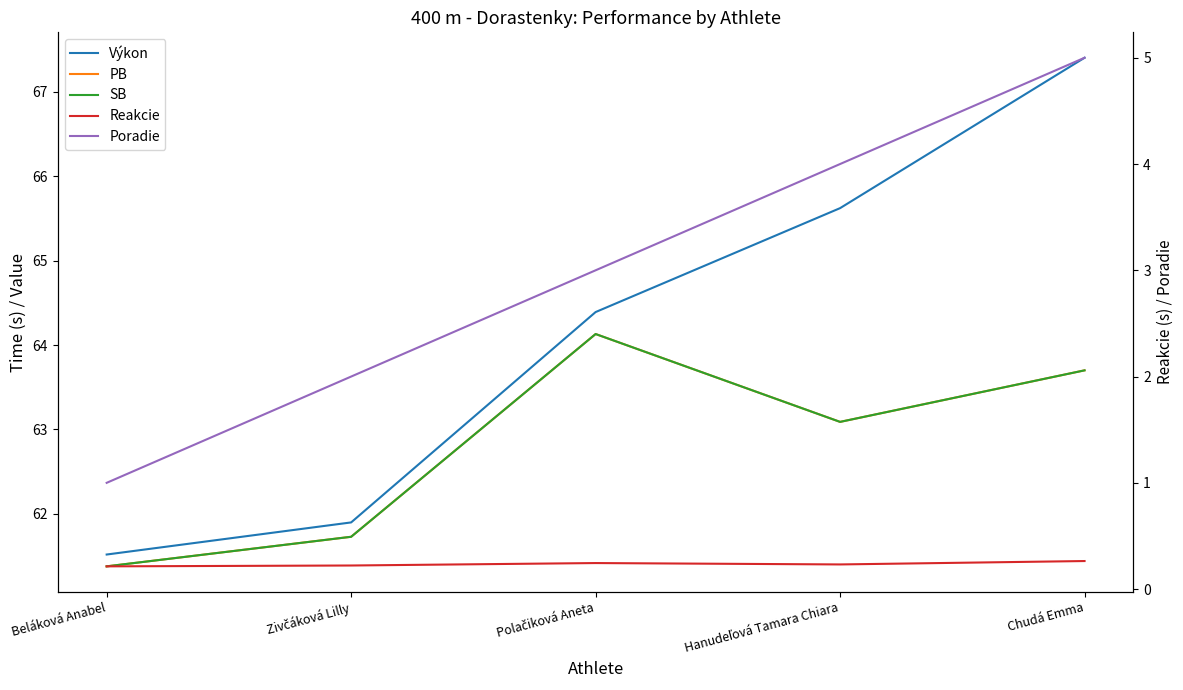

Reading left to right, list all the values displayed in this chart.

Výkon: 61.5	61.9	64.4	65.6	67.4
PB: 61.4	61.7	64.1	63.1	63.7
SB: 61.4	61.7	64.1	63.1	63.7
Reakcie: 0.2	0.2	0.2	0.2	0.3
Poradie: 1.0	2.0	3.0	4.0	5.0